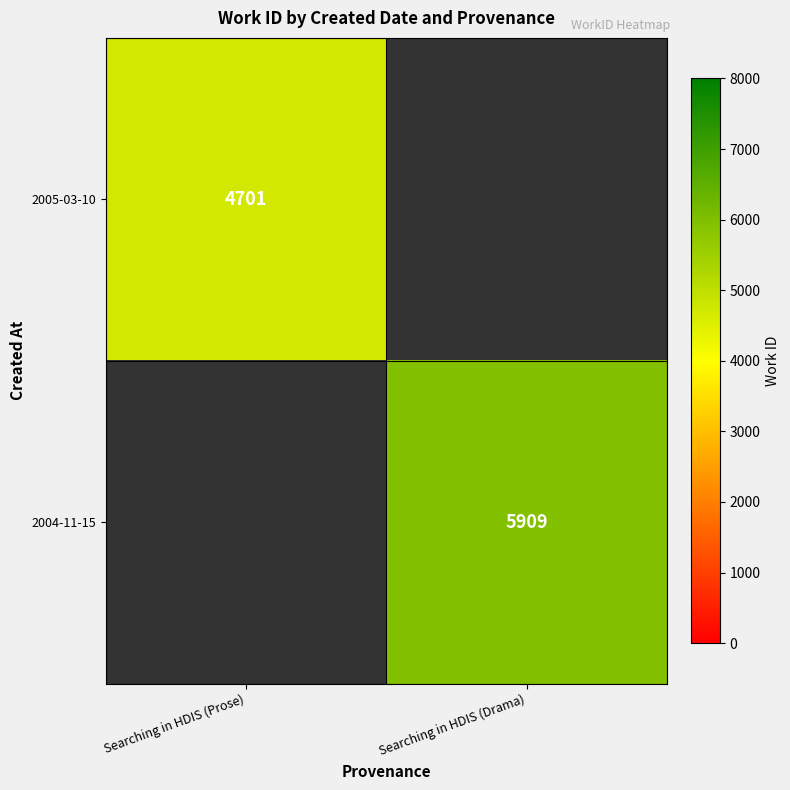

The value of 2005-03-10 at Searching in HDIS (Prose) is 4701. True or false?

True